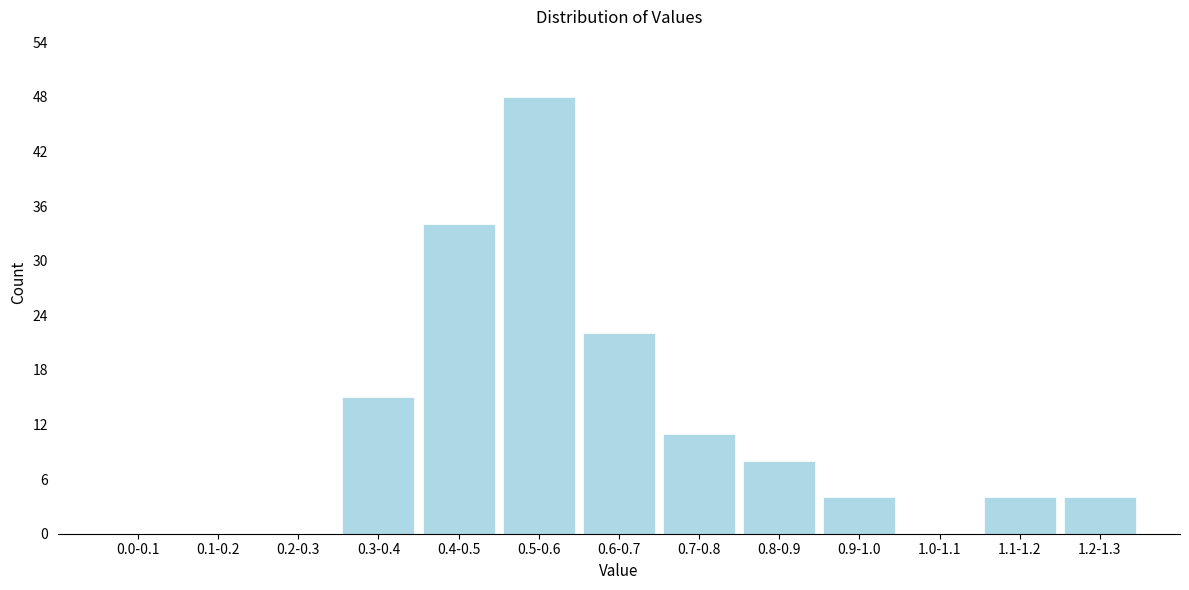

Reading left to right, extract all data points from this chart.

0.0-0.1=0	0.1-0.2=0	0.2-0.3=0	0.3-0.4=15	0.4-0.5=34	0.5-0.6=48	0.6-0.7=22	0.7-0.8=11	0.8-0.9=8	0.9-1.0=4	1.0-1.1=0	1.1-1.2=4	1.2-1.3=4